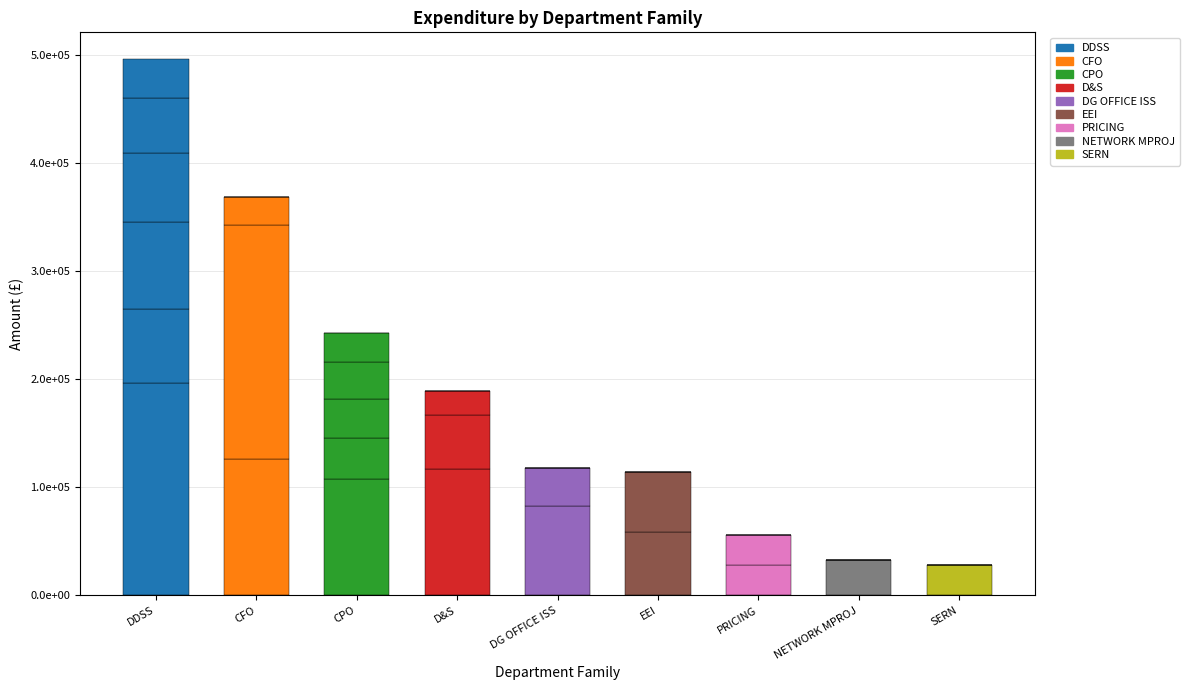

Between PRICING and DG OFFICE ISS, which is larger?

DG OFFICE ISS